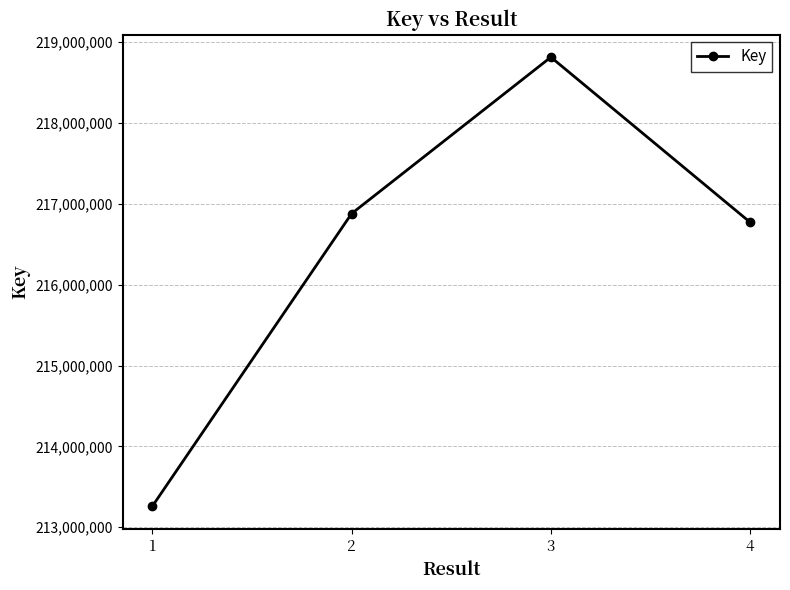

Does the chart have visible grid lines?

Yes